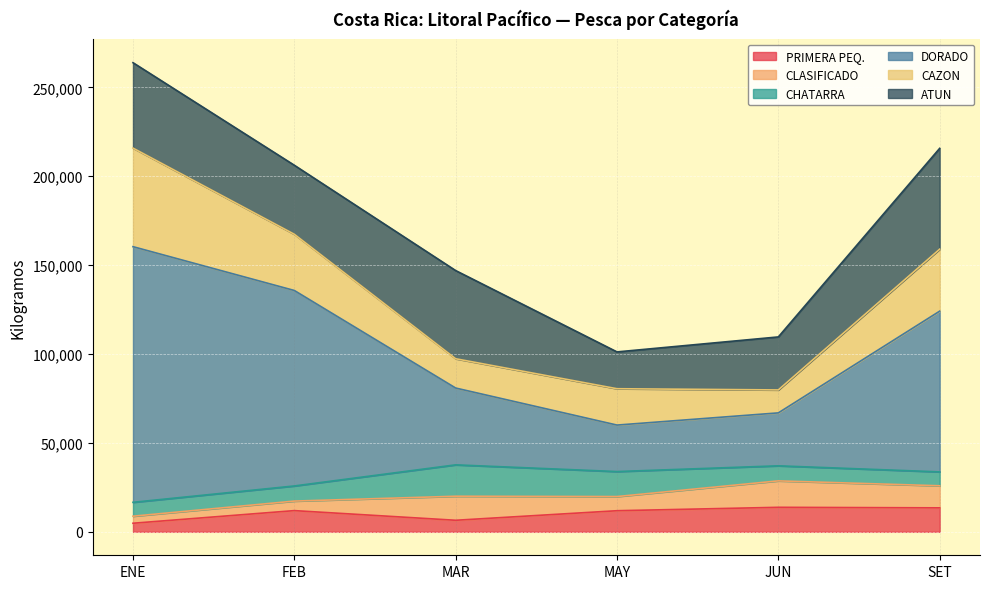

Reading left to right, list all the values displayed in this chart.

PRIMERA PEQ.: 4824	11928	6493	11869	13786	13483
CLASIFICADO: 3962	5363	13523	7968	14870	12417
CHATARRA: 7809	8506	17654	14057	8469	7816
DORADO: 143806	109955	43208	26152	29777	90401
CAZON: 55442	31622	16477	20444	12909	34867
ATUN: 48046	38828	49604	20713	29817	56711